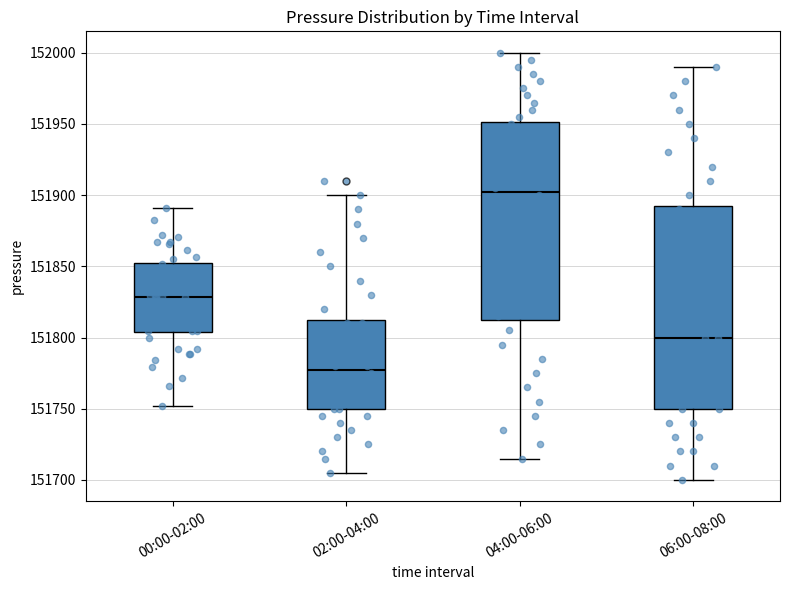

Which box has the lowest median line?

02:00-04:00